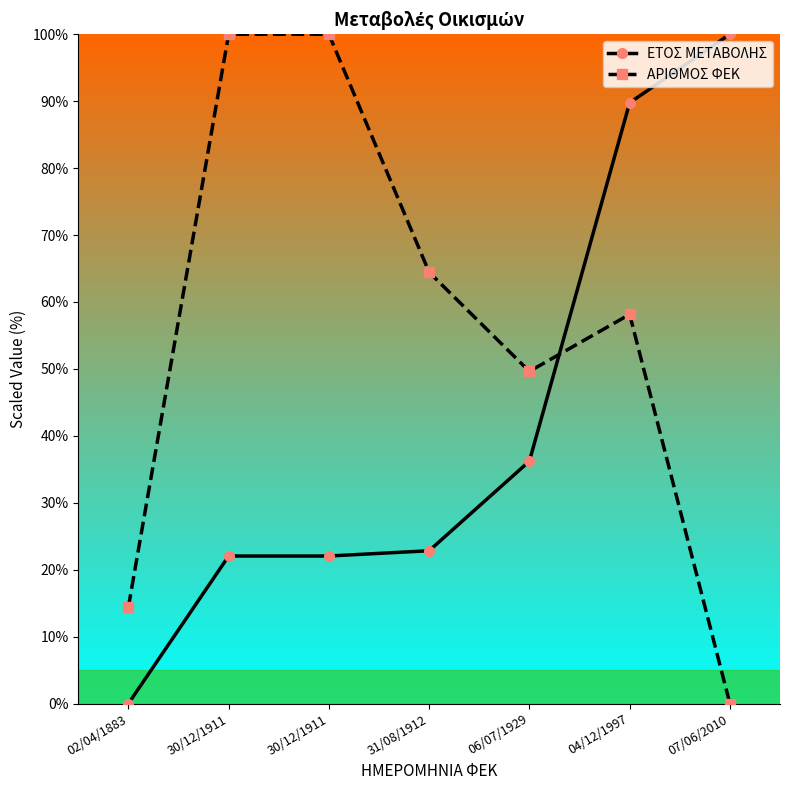

Reading right to left, list all the values displayed in this chart.

ΕΤΟΣ ΜΕΤΑΒΟΛΗΣ: 100.0	89.8	36.2	22.8	22.0	22.0	0.0
ΑΡΙΘΜΟΣ ΦΕΚ: 0.0	58.1	49.6	64.4	100.0	100.0	14.4